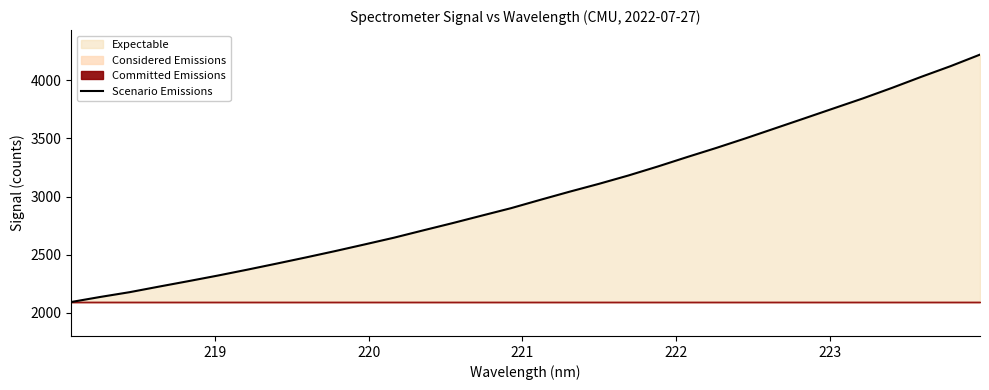

What is the lowest value of the Scenario Emissions series?

2092.1